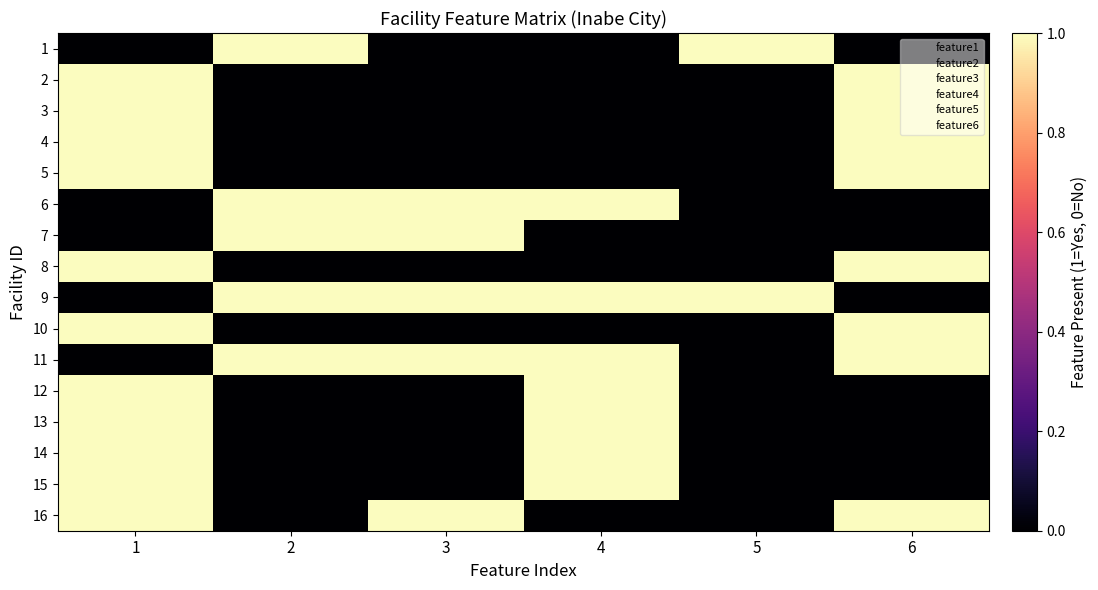

At 5, list the series in order from largest to smallest.

1, 9, 2, 3, 4, 5, 6, 7, 8, 10, 11, 12, 13, 14, 15, 16